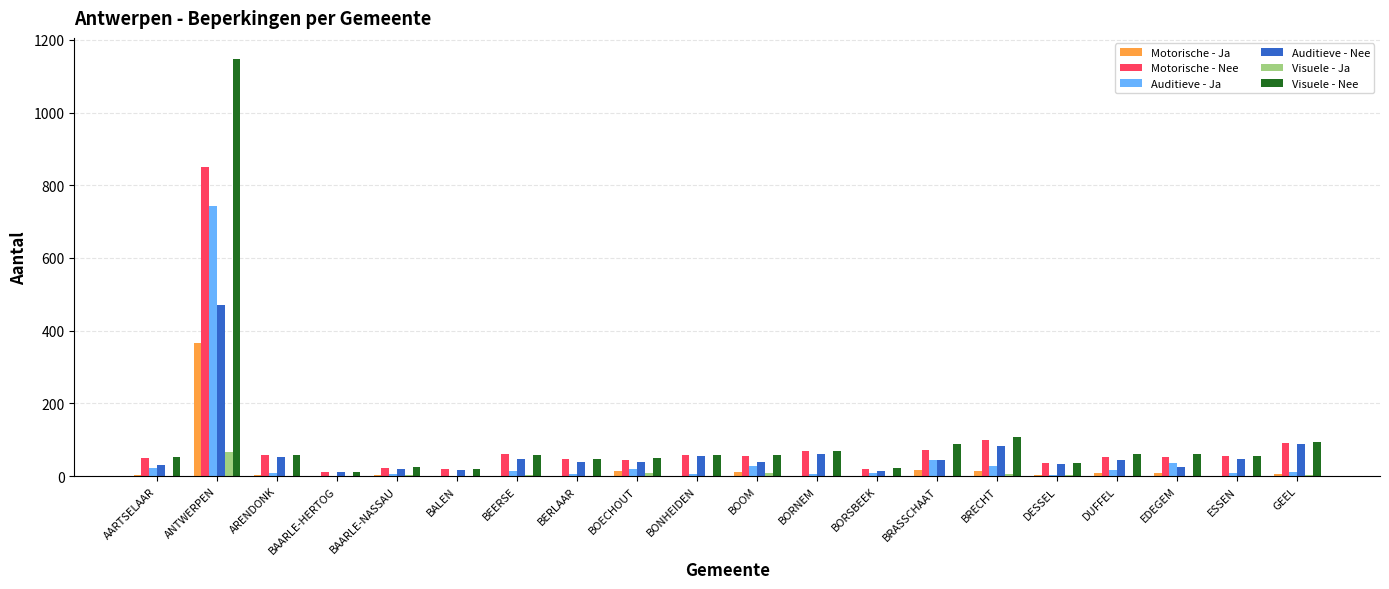

How many groups of bars are there?

20